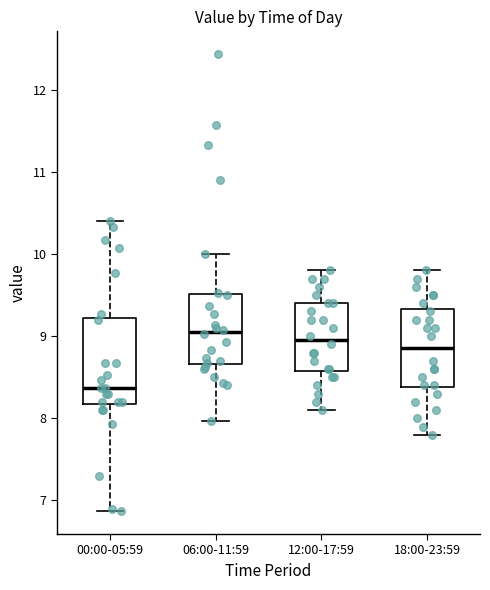

Which box's median line is the highest?

06:00-11:59